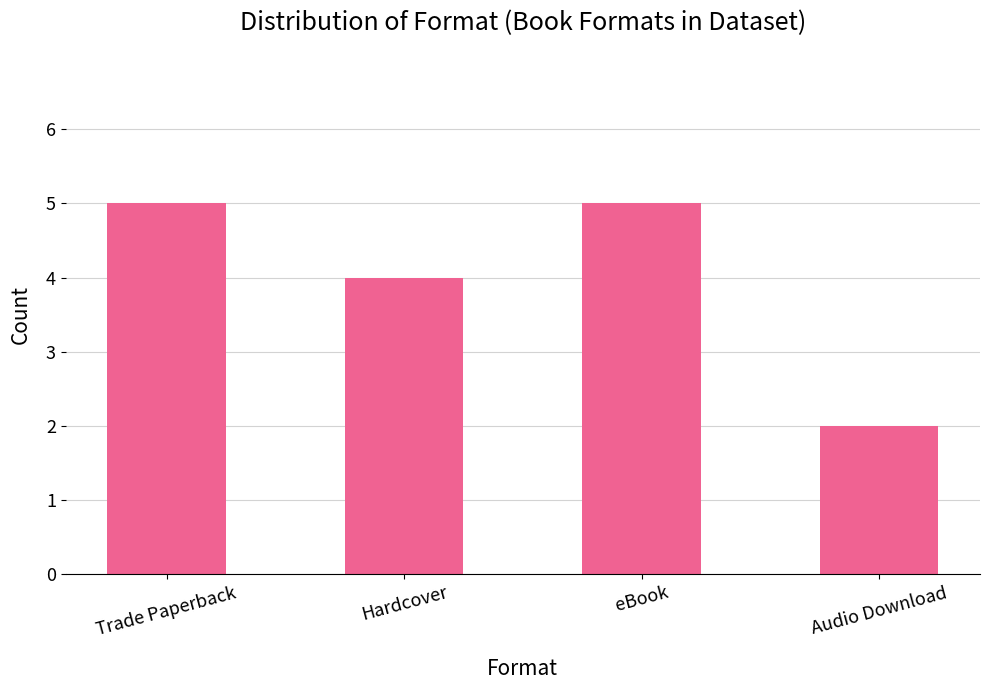

Approximately how many times larger is the value at Audio Download compared to Hardcover?

0.5